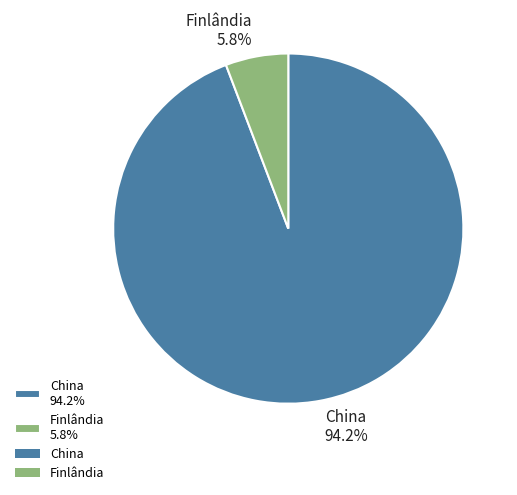

Approximately how many times larger is the value at Finlândia compared to China?

0.1